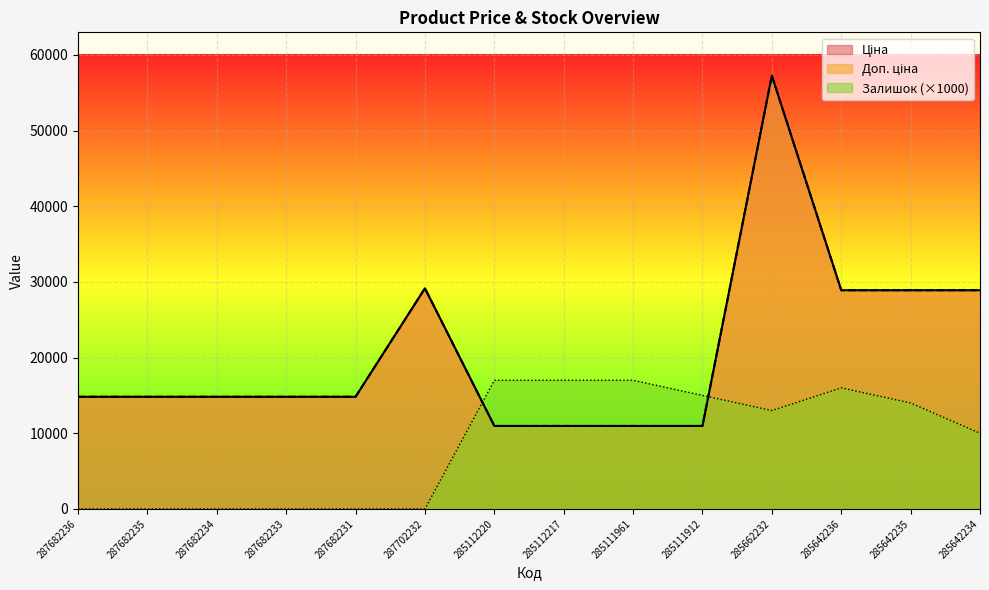

Is the value of Ціна at 285662232 greater than the value of Доп. ціна at 287682236?

Yes